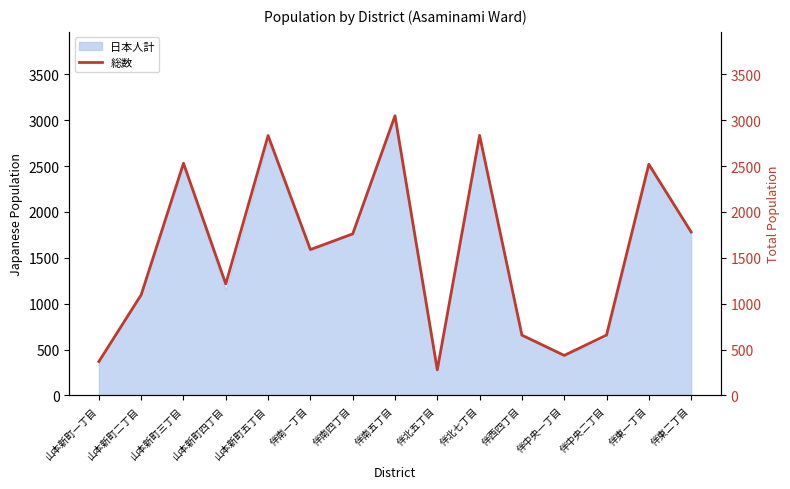

Reading right to left, extract all data points from this chart.

1782	2520	657	436	657	2835	279	3049	1761	1590	2833	1215	2531	1097	369